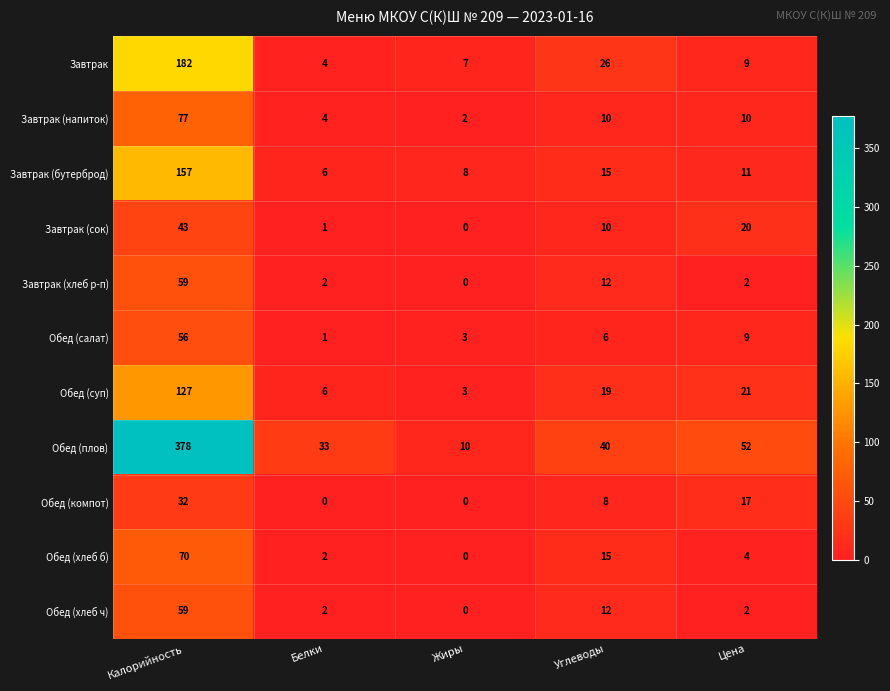

What is the sum of all Завтрак (сок) values?

74